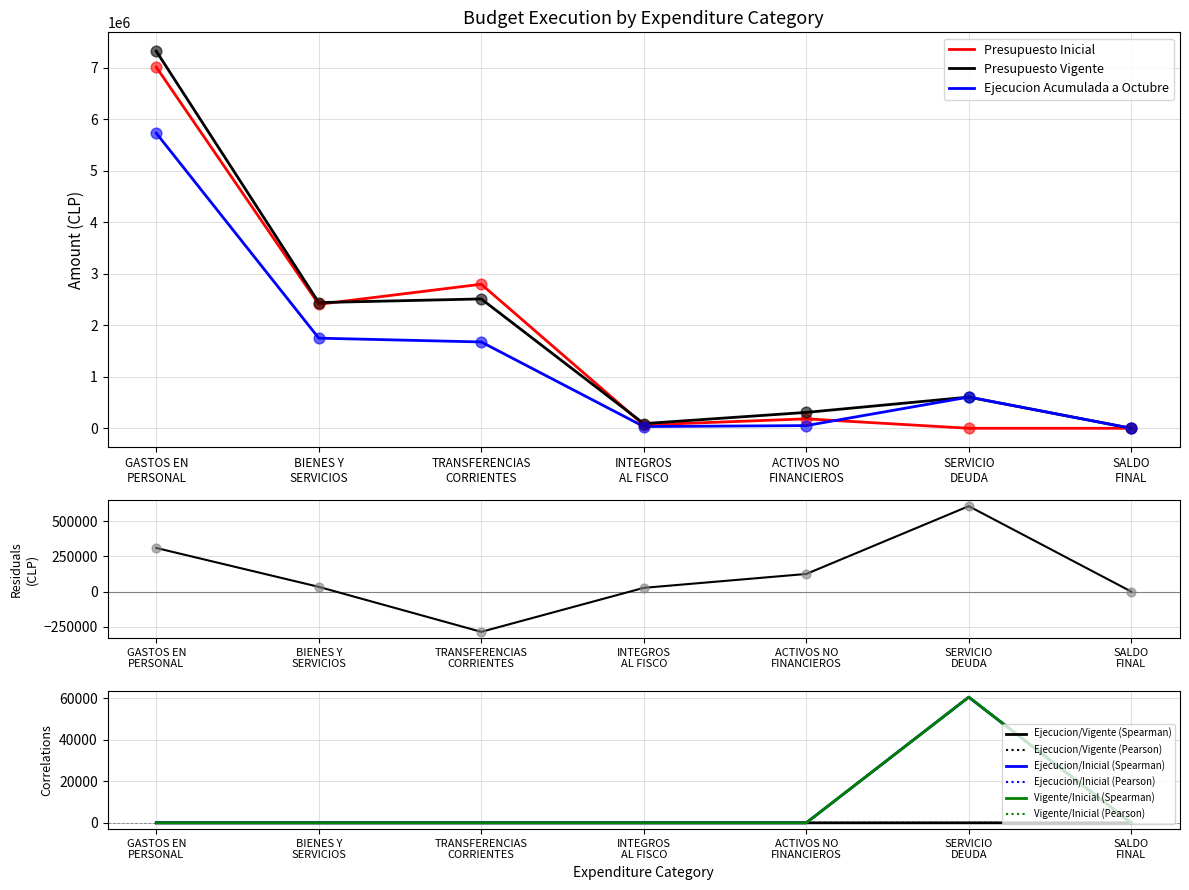

Is the value of Presupuesto Vigente at INTEGROS
AL FISCO greater than the value of Presupuesto Inicial at BIENES Y
SERVICIOS?

No